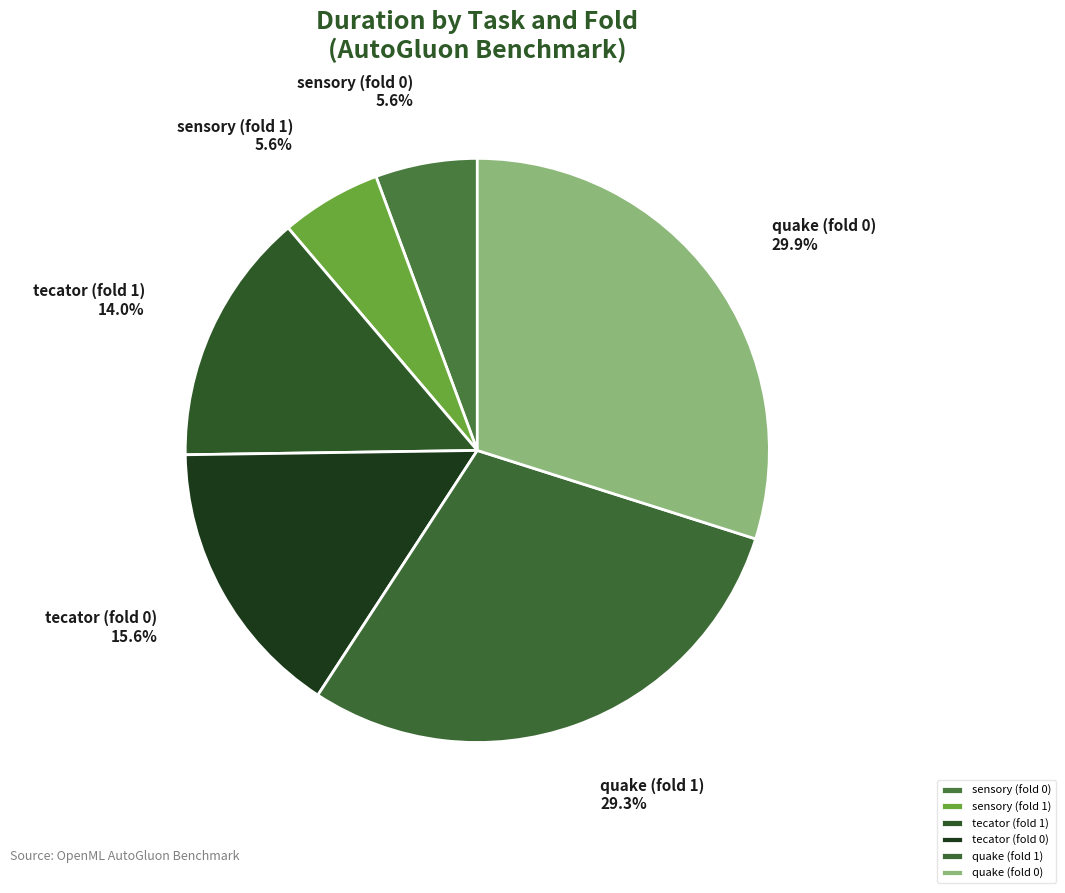

To the nearest percent, what percentage of the pie is tecator (fold 0)?

16%